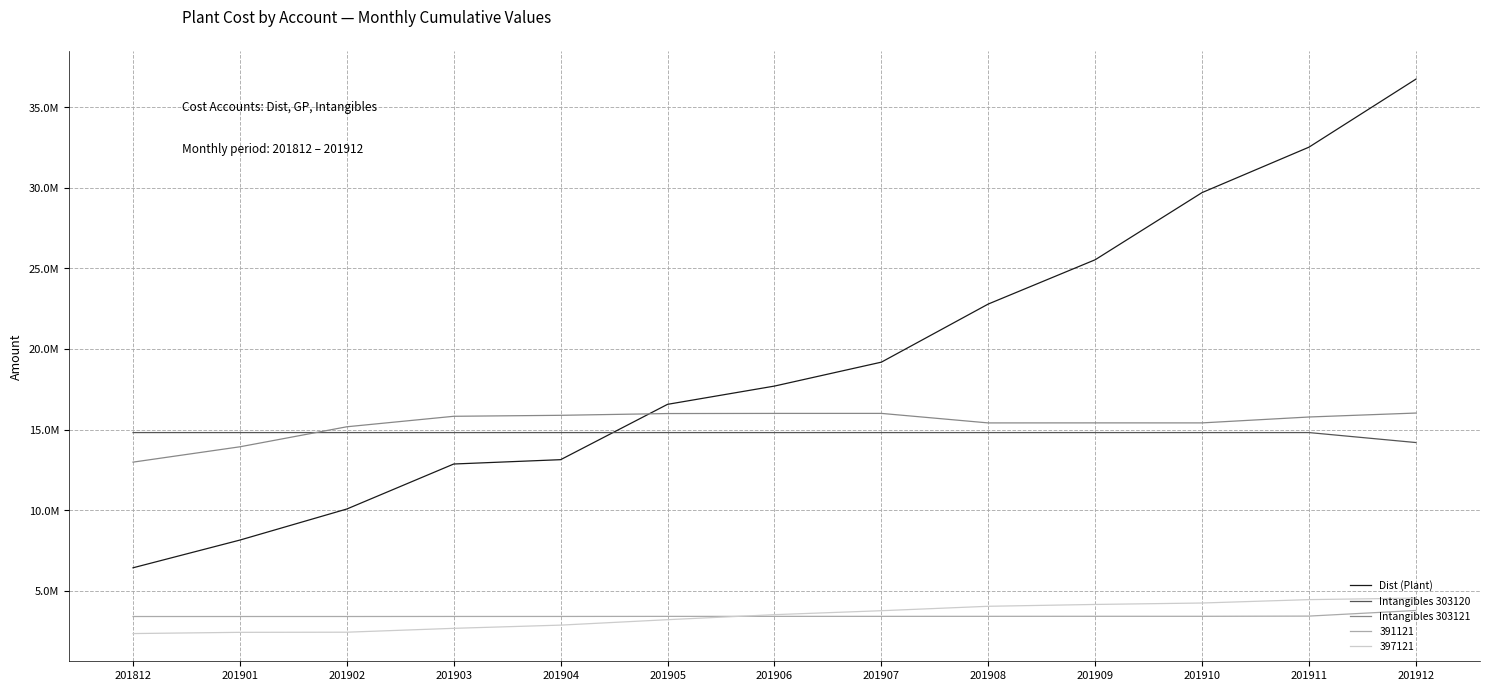

At which label does Intangibles 303121 first exceed 15776362?

201903